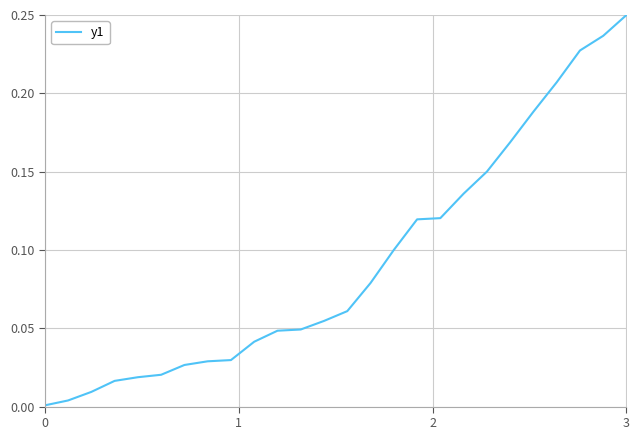

Does the chart have visible grid lines?

Yes